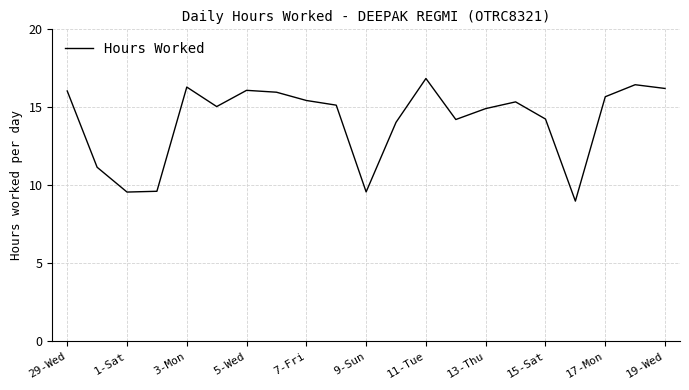

What is the minimum value shown in the chart?

9.0